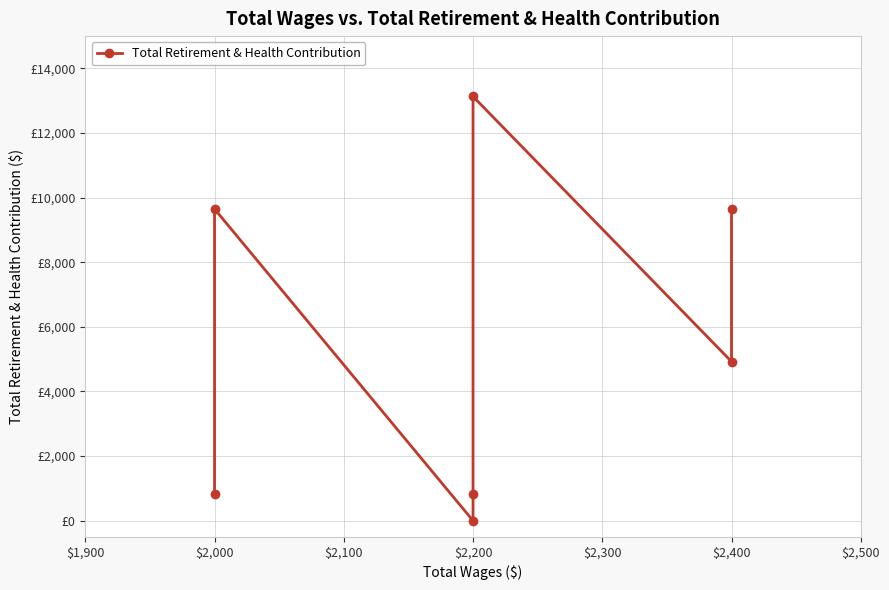

What is the value of the 5th point from the left?

13131